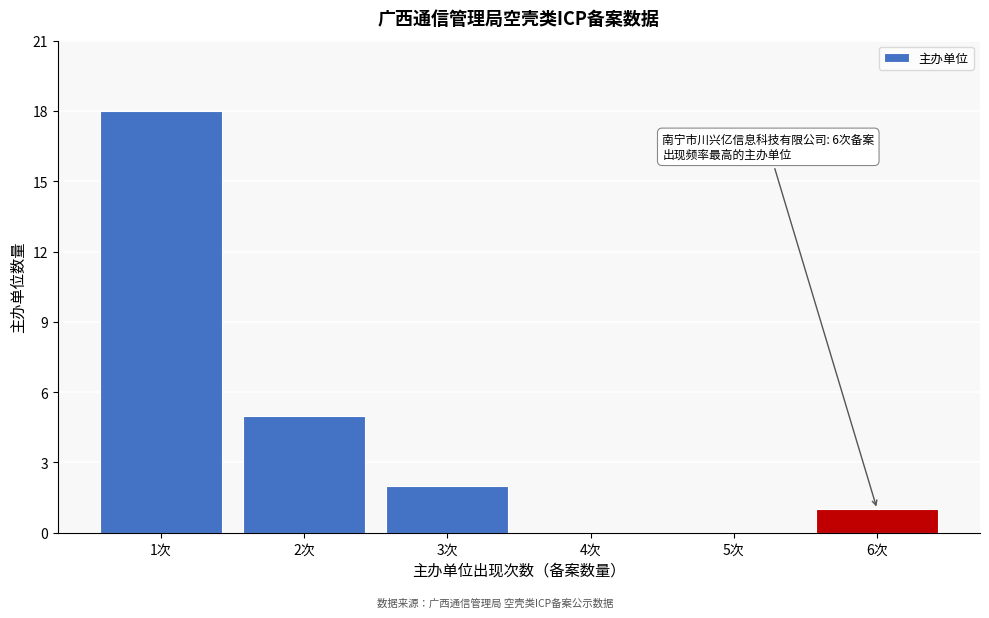

Reading left to right, what are all the values shown in this chart?

1次=18	2次=5	3次=2	4次=0	5次=0	6次=1